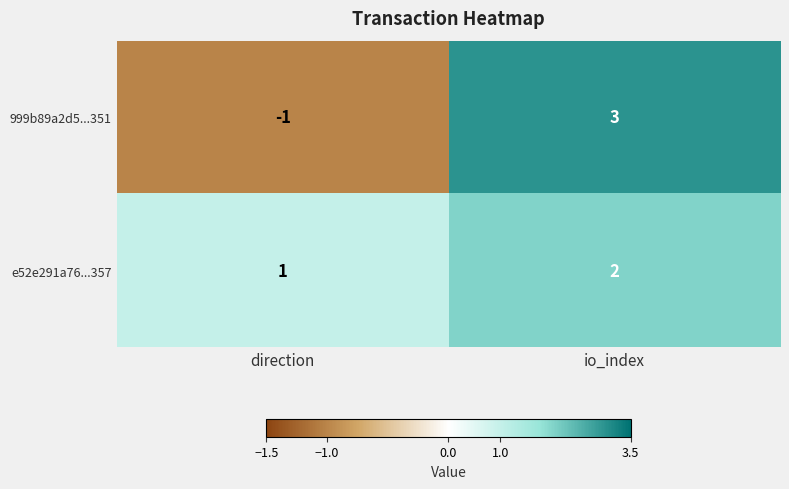

List the labels in order of 999b89a2d5...351 value, smallest first.

direction, io_index